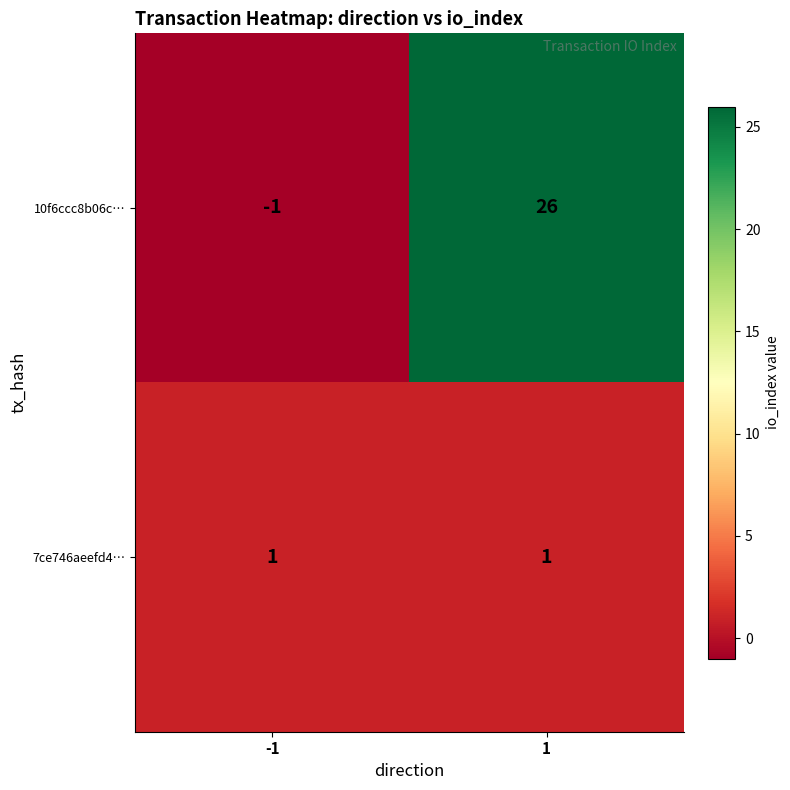

At which category does the chart reach its peak across all series?

1